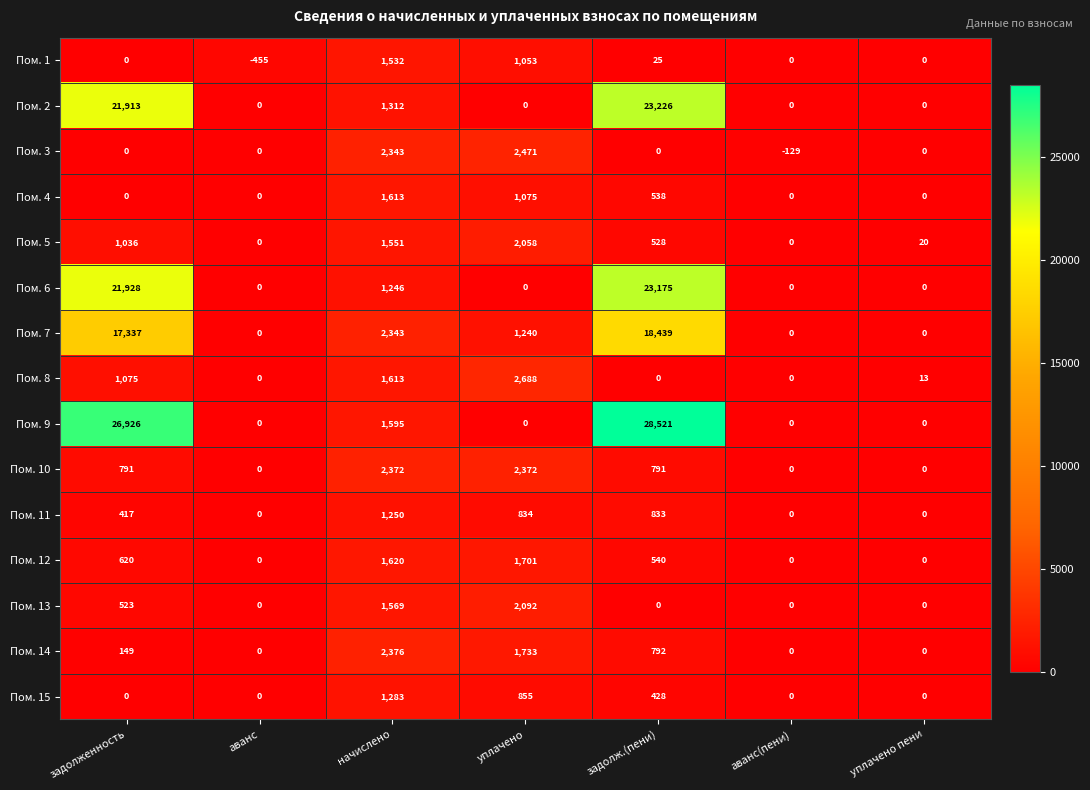

Is it true that Пом. 14 equals 0 at уплачено пени?

True